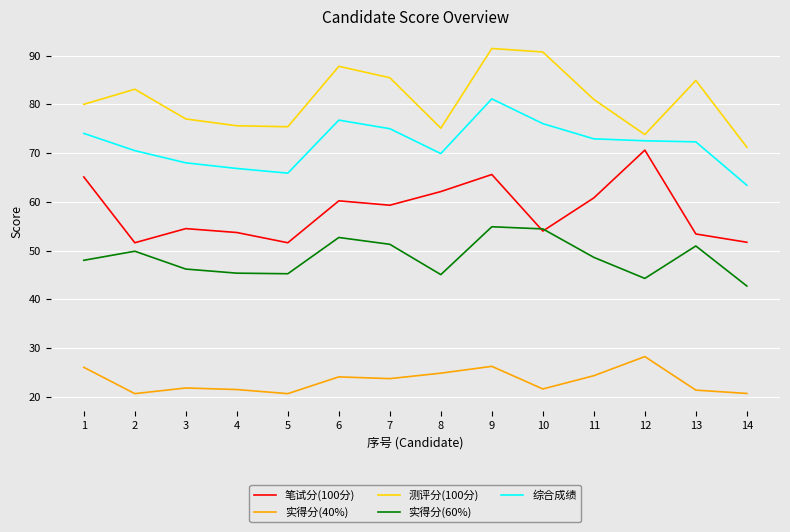

True or false: 测评分(100分) and 实得分(40%) intersect in this chart.

False